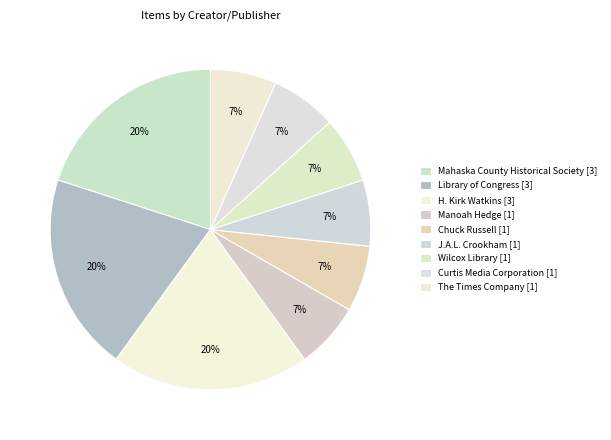

Rank the categories by value from lowest to highest.

Manoah Hedge, Chuck Russell, J.A.L. Crookham, Wilcox Library, Curtis Media Corporation, The Times Company, Mahaska County Historical Society, Library of Congress, H. Kirk Watkins